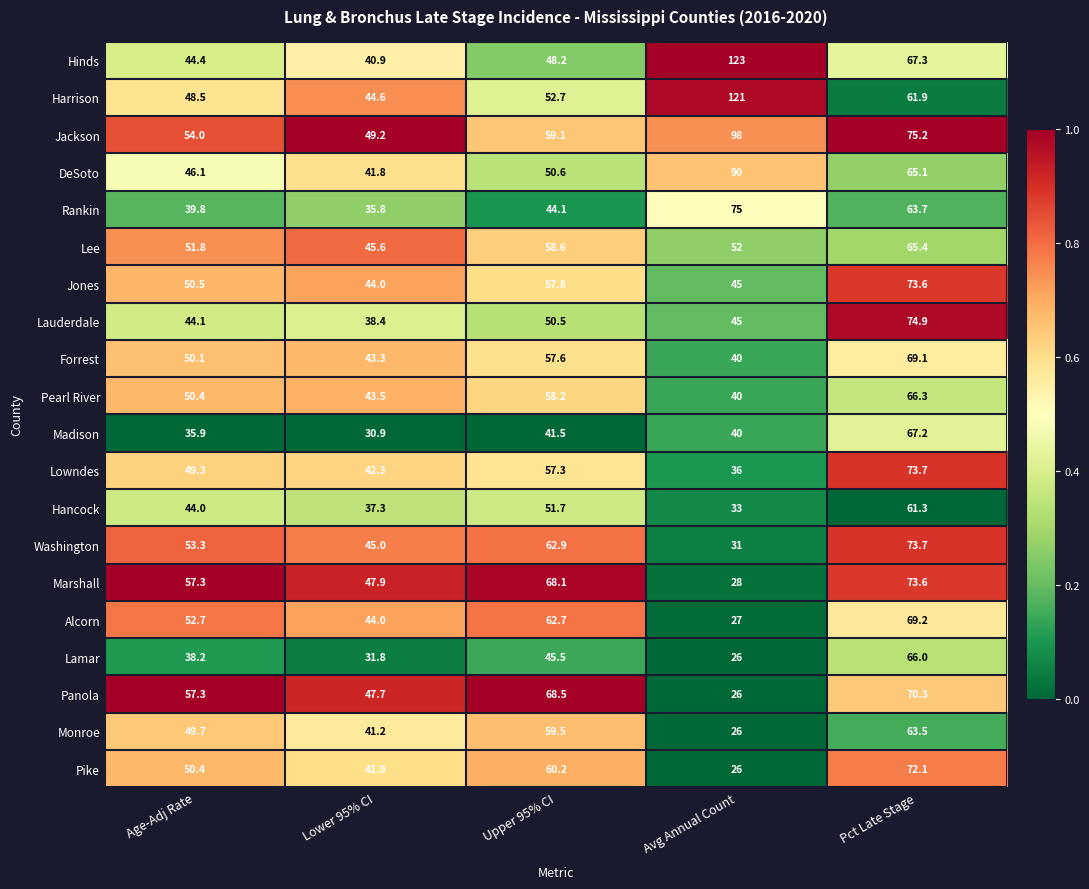

Between Age-Adj Rate and Lower 95% CI, which series saw the biggest shift?

Panola